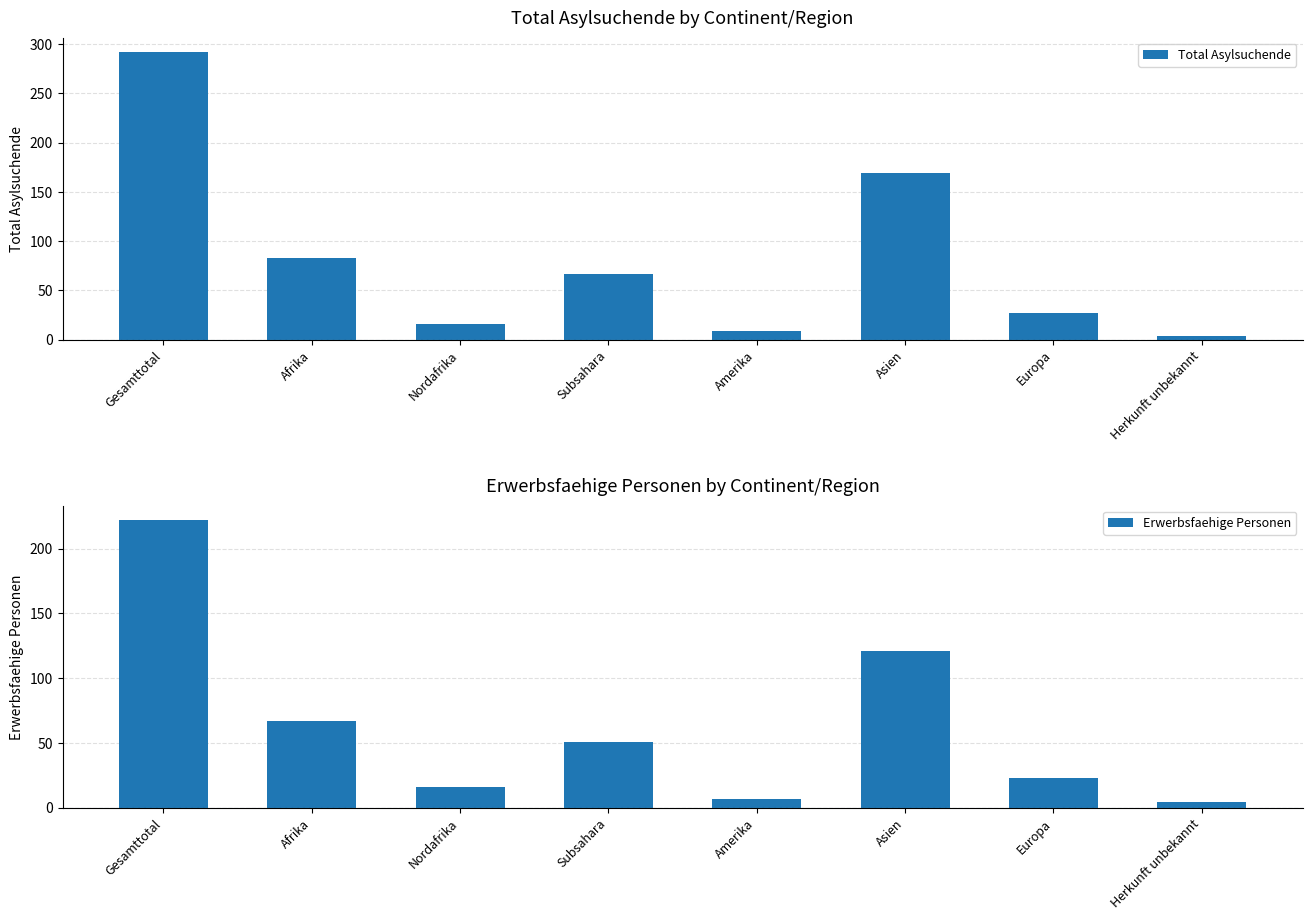

Does the chart contain any negative values?

No